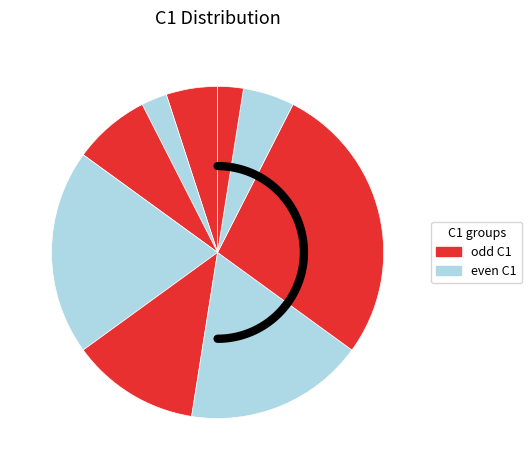

Does 2 represent more than half of the total?

No